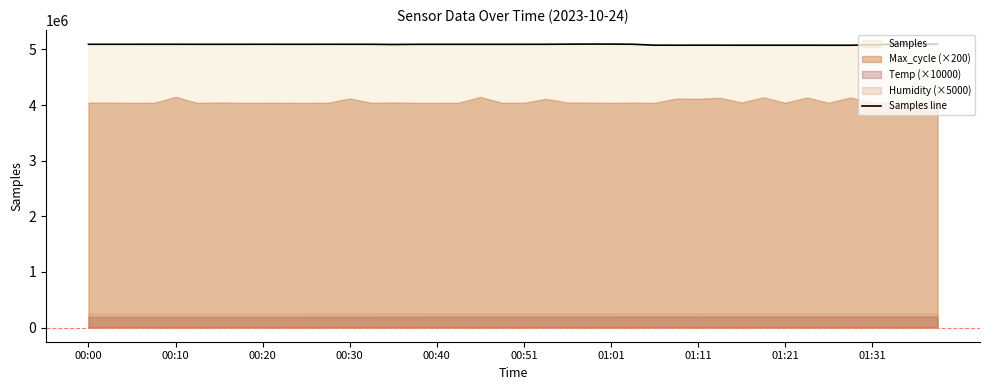

True or false: there are more than 2 points higher than both neighbors.

True